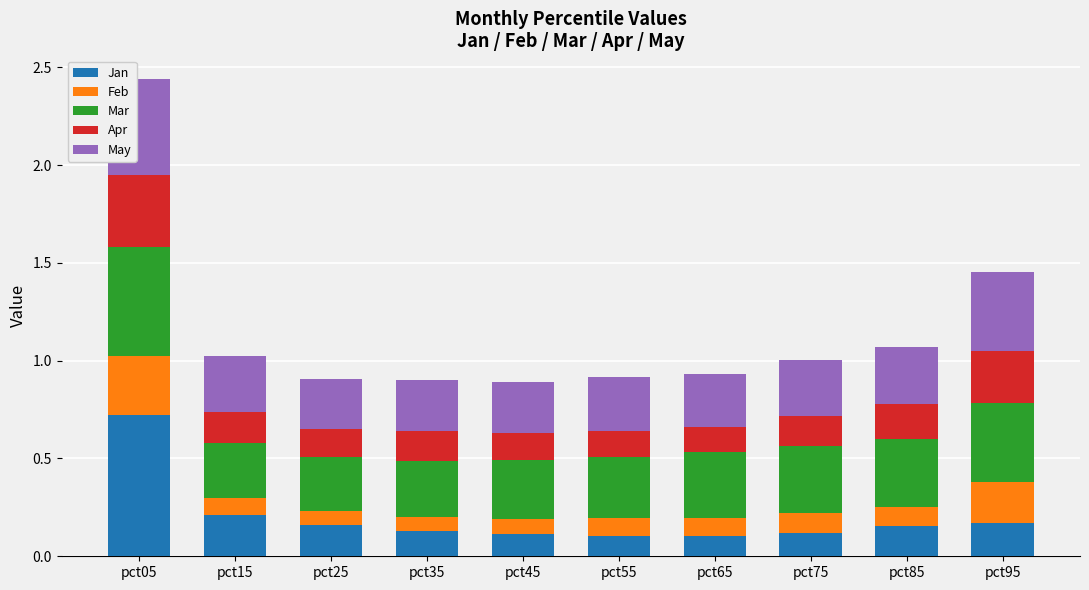

At which category is the sum across all series the highest?

pct05